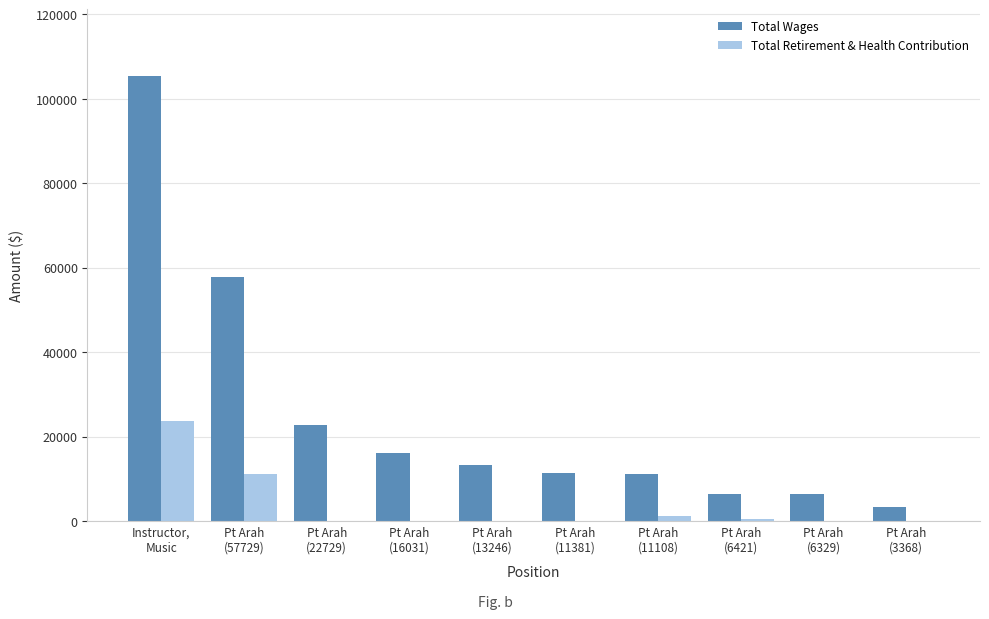

At which label is Total Wages closest to 54384?

Pt Arah
(57729)